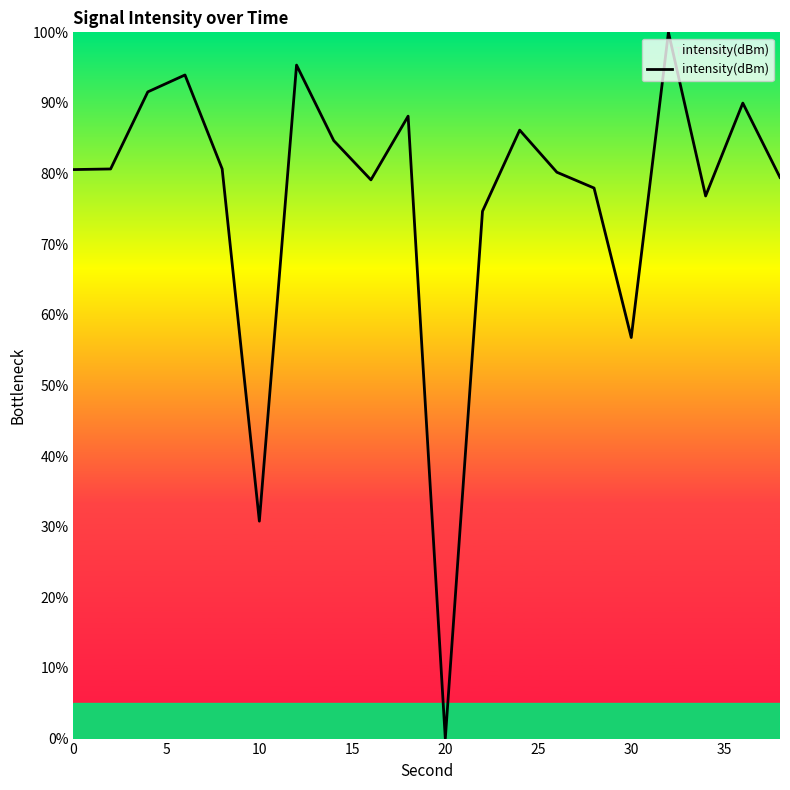

What is the difference between the maximum and minimum values?

100.0